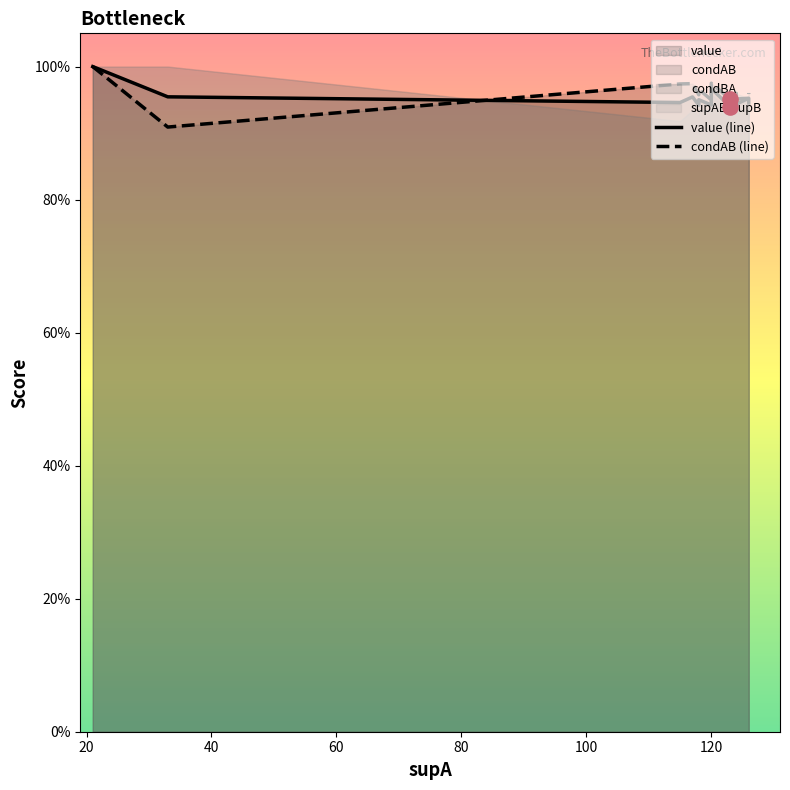

Which series contains the lowest Y value?

condAB (line)